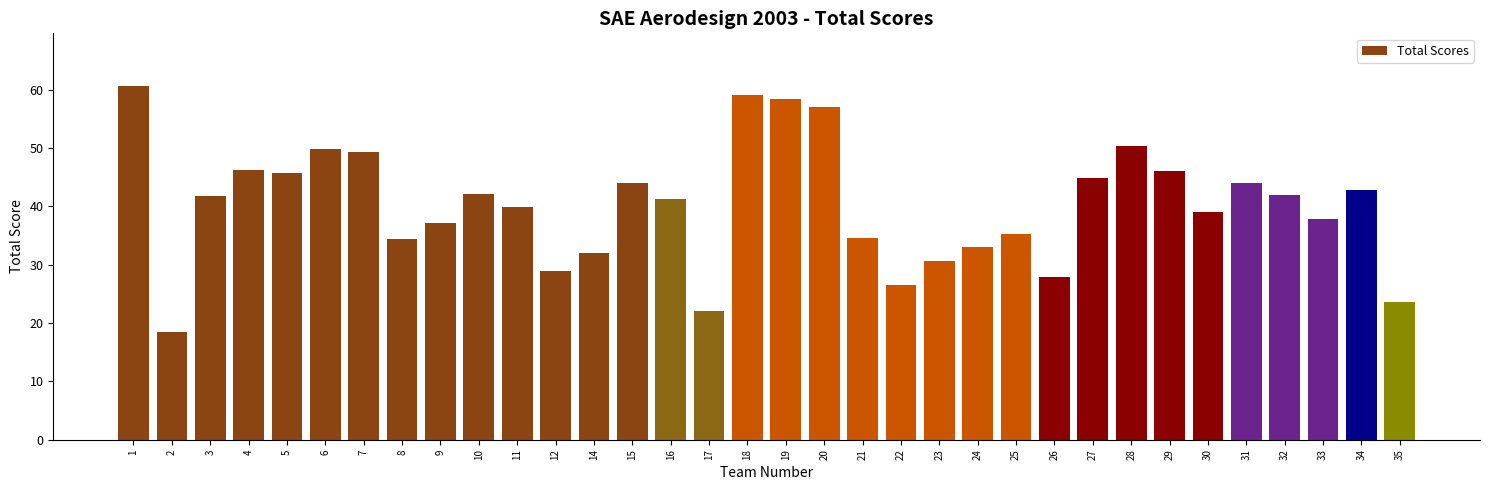

The value at 26 is 27.9. True or false?

True